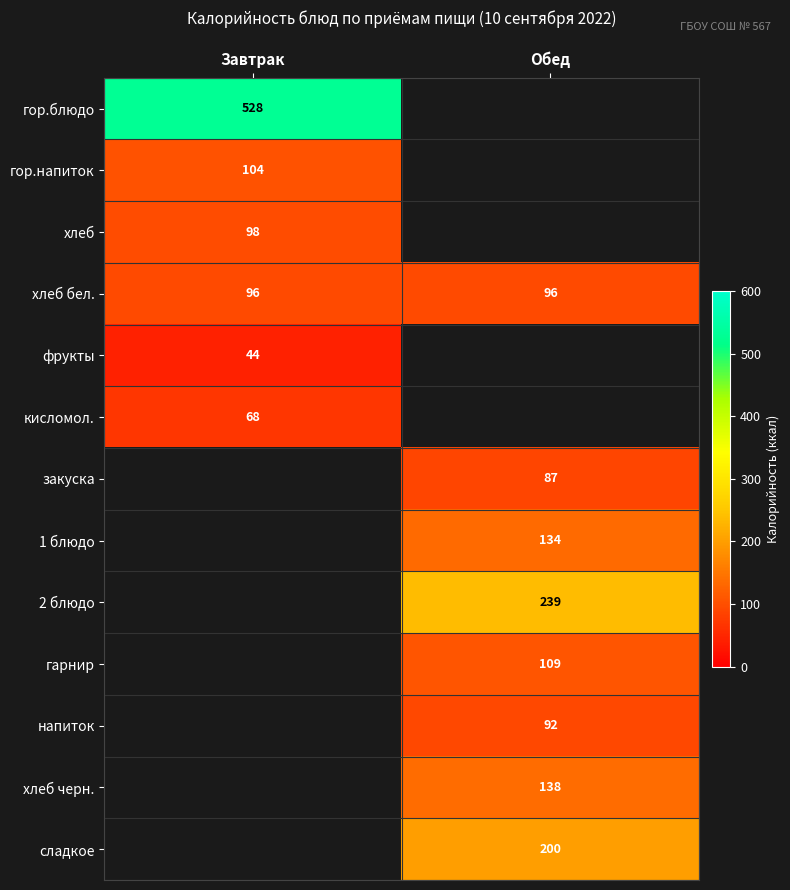

Between Завтрак and Обед, which is larger?

Обед